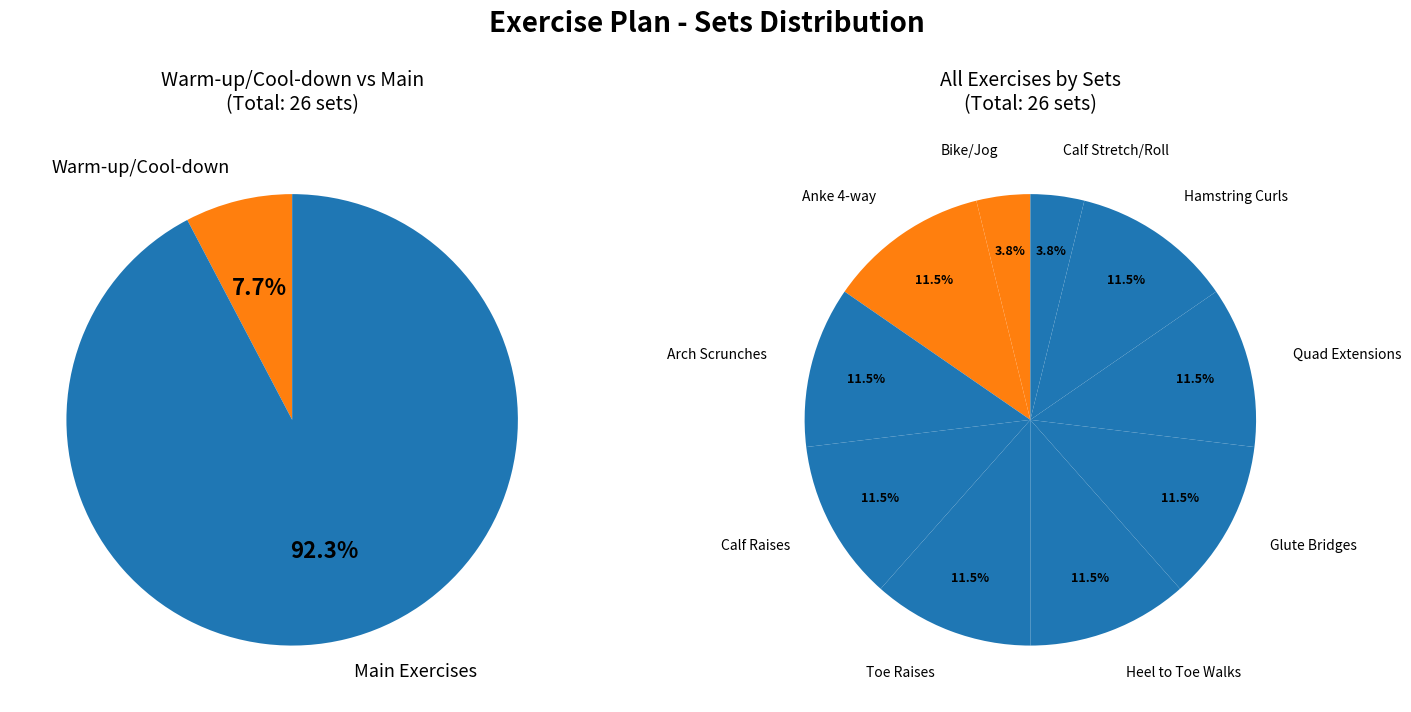

What is the smallest slice in the pie chart?

Bike/Jog